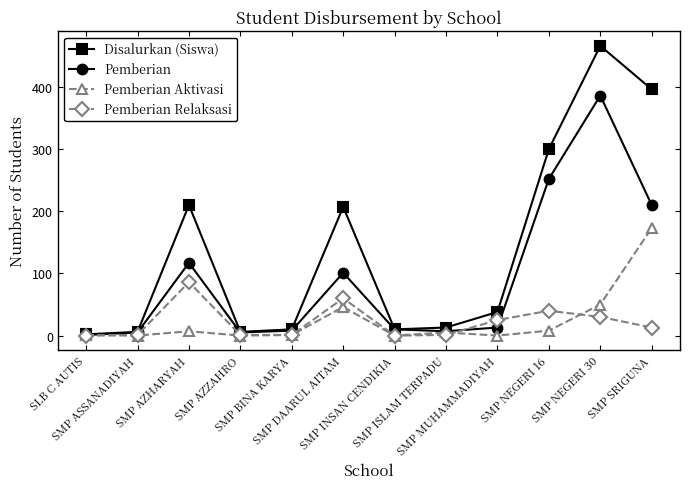

What is the label of the 3rd point from the left?

SMP AZHARYAH